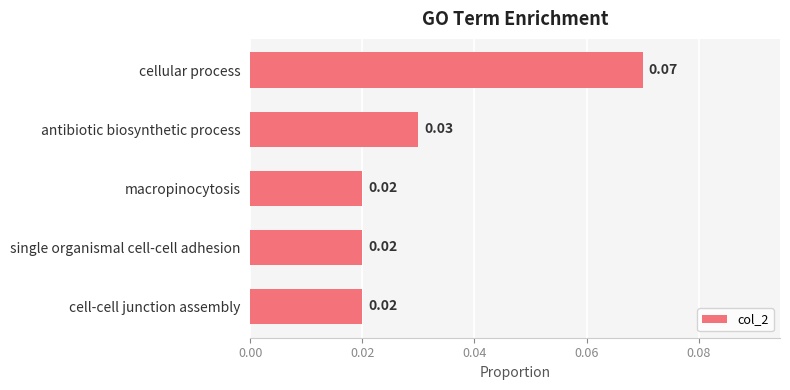

Which has a higher value, single organismal cell-cell adhesion or cellular process?

cellular process